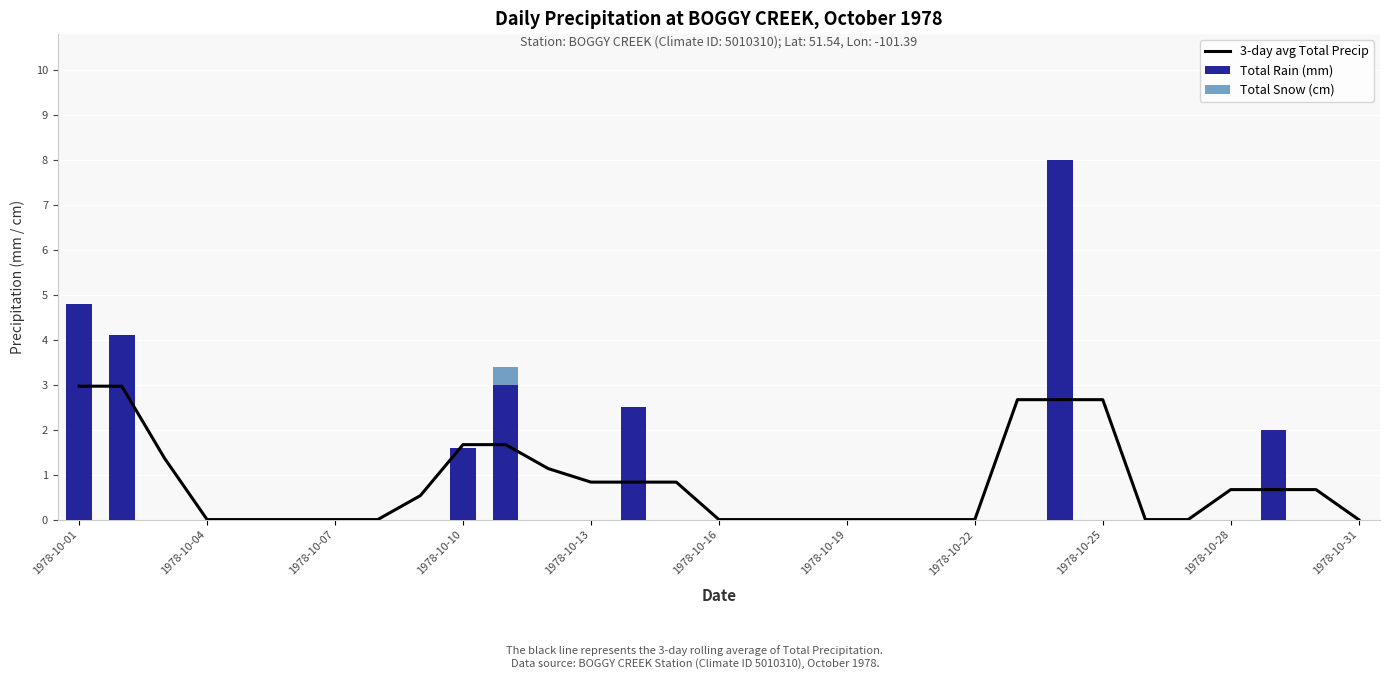

Reading left to right, extract all data points from this chart.

3-day avg Total Precip: 3.0	3.0	1.4	0.0	0.0	0.0	0.0	0.0	0.5	1.7	1.7	1.1	0.8	0.8	0.8	0.0	0.0	0.0	0.0	0.0	0.0	0.0	2.7	2.7	2.7	0.0	0.0	0.7	0.7	0.7	0.0
Total Rain (mm): 4.8	4.1	0.0	0.0	0.0	0.0	0.0	0.0	0.0	1.6	3.0	0.0	0.0	2.5	0.0	0.0	0.0	0.0	0.0	0.0	0.0	0.0	0.0	8.0	0.0	0.0	0.0	0.0	2.0	0.0	0.0
Total Snow (cm): 0.0	0.0	0.0	0.0	0.0	0.0	0.0	0.0	0.0	0.0	0.4	0.0	0.0	0.0	0.0	0.0	0.0	0.0	0.0	0.0	0.0	0.0	0.0	0.0	0.0	0.0	0.0	0.0	0.0	0.0	0.0